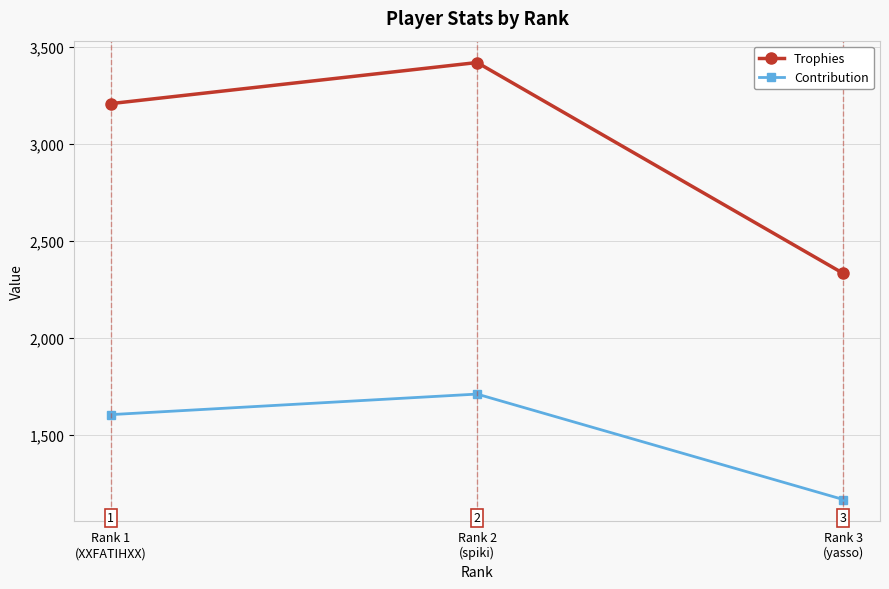

At which category is the sum across all series the highest?

Rank 2
(spiki)